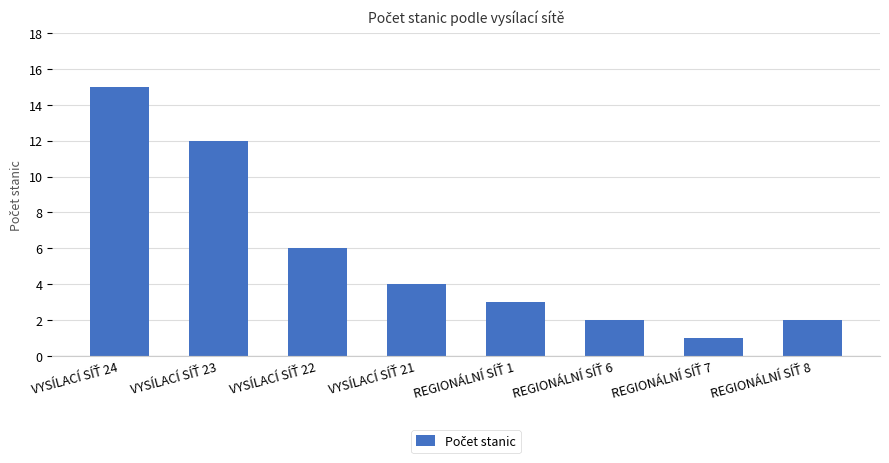

What is the average value?

6